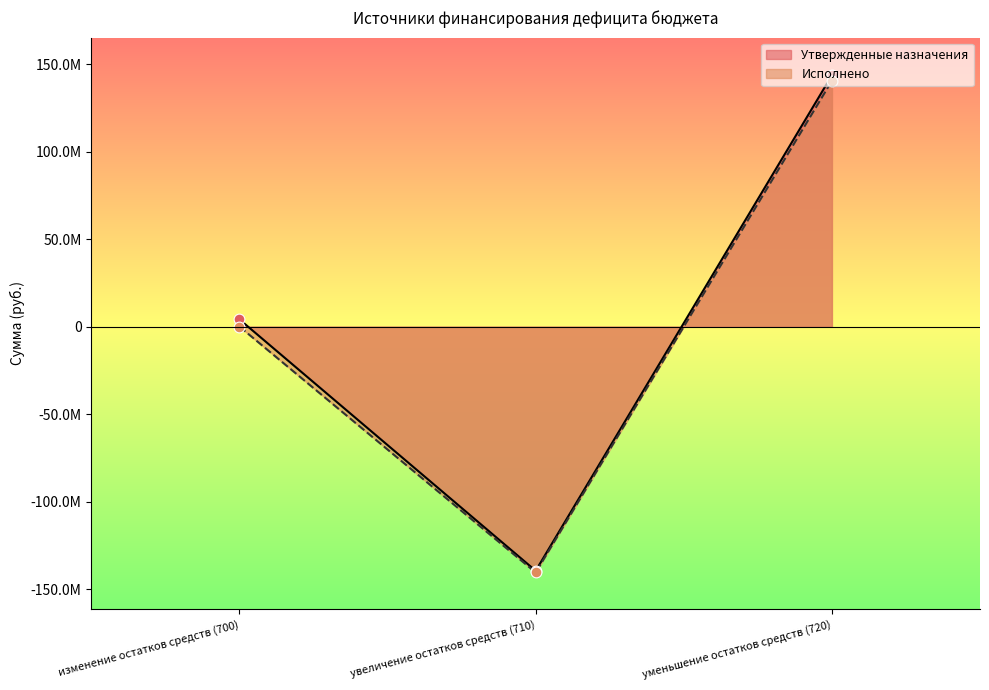

Is the value of Утвержденные назначения at увеличение остатков средств (710) greater than the value of Исполнено at изменение остатков средств (700)?

No